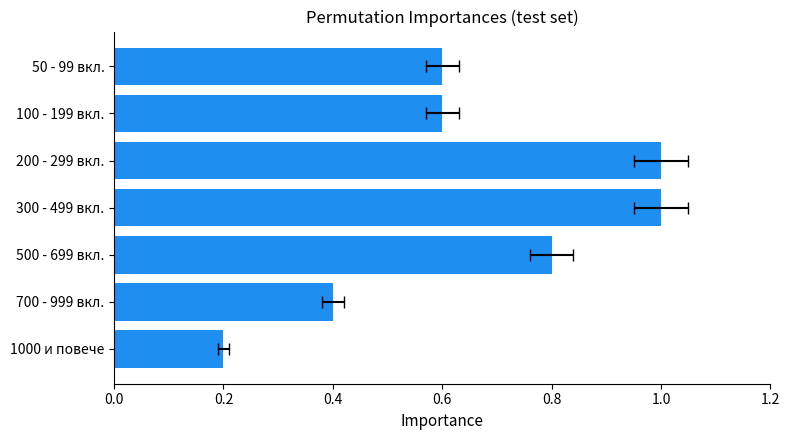

Is it true that the value at 700 - 999 вкл. is 0.3?

False